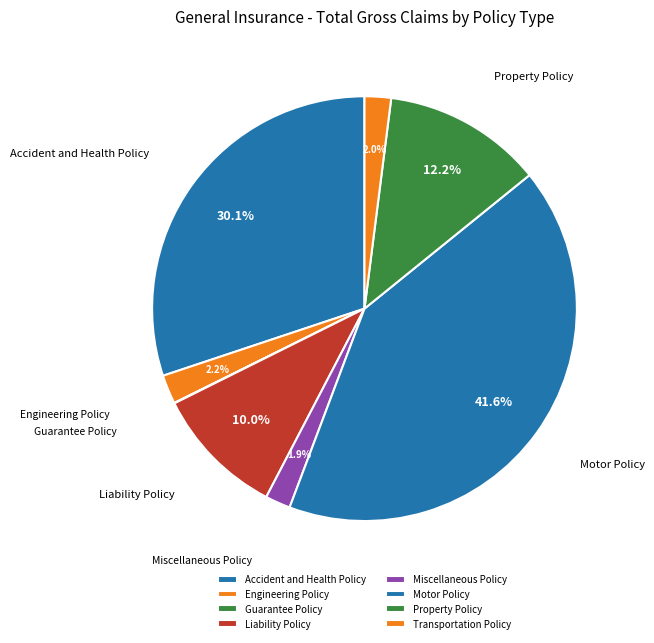

Does Property Policy represent more than half of the total?

No